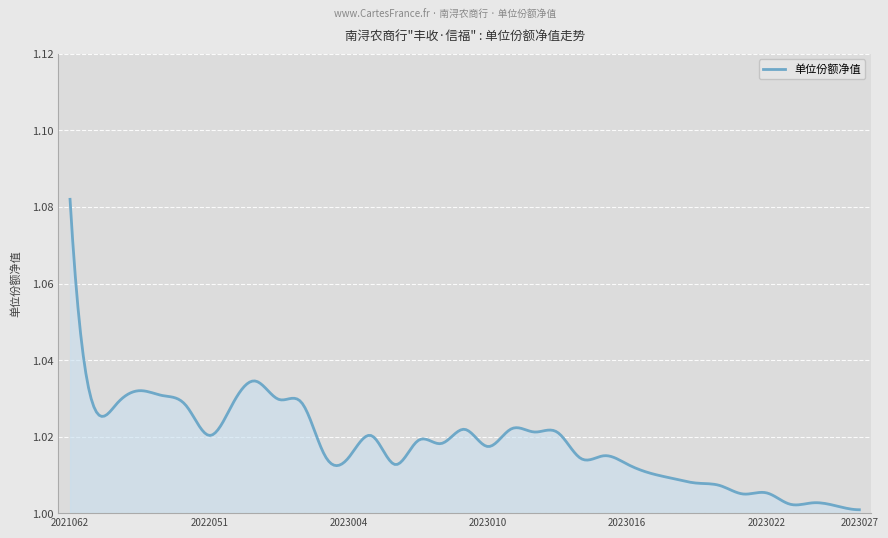

Does the chart have visible grid lines?

Yes